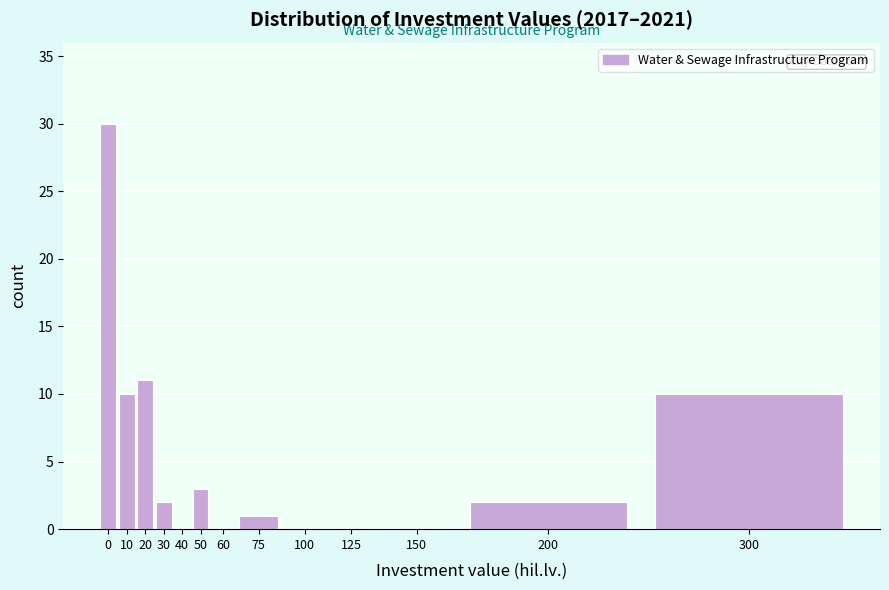

Reading right to left, what are all the values shown in this chart?

300=10	200=2	150=0	125=0	100=0	75=1	60=0	50=3	40=0	30=2	20=11	10=10	0=30